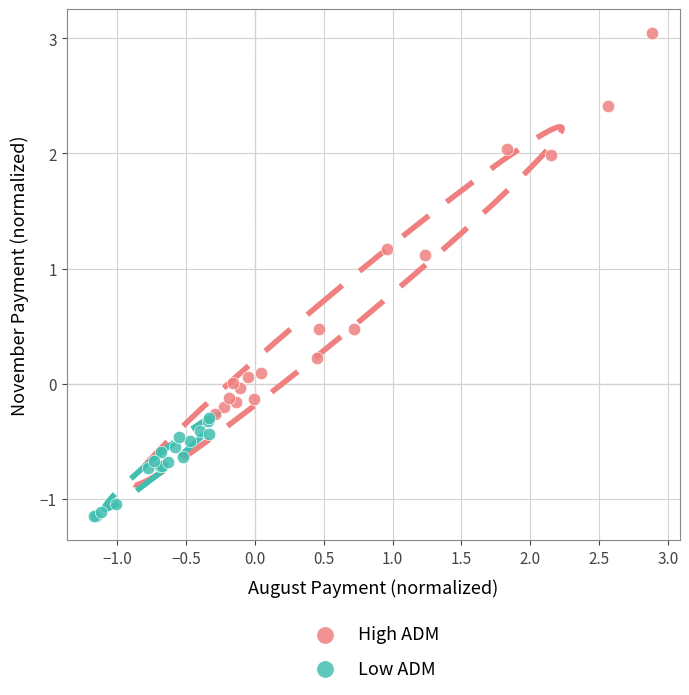

Which series contains the lowest Y value?

Low ADM